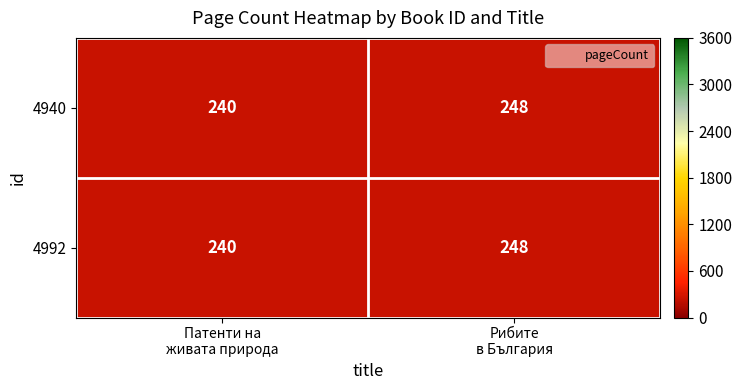

What is the average value of the 4940 series?

244